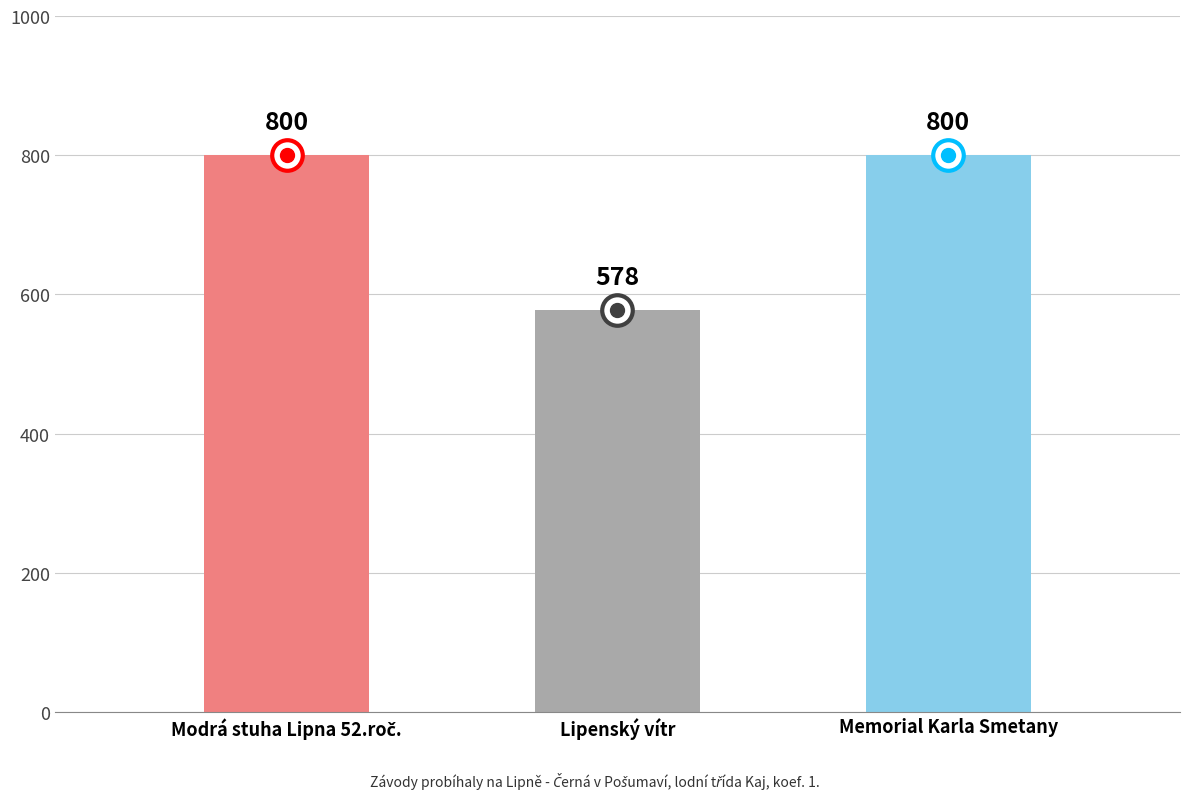

Is it true that the value at Memorial Karla Smetany is 465?

False